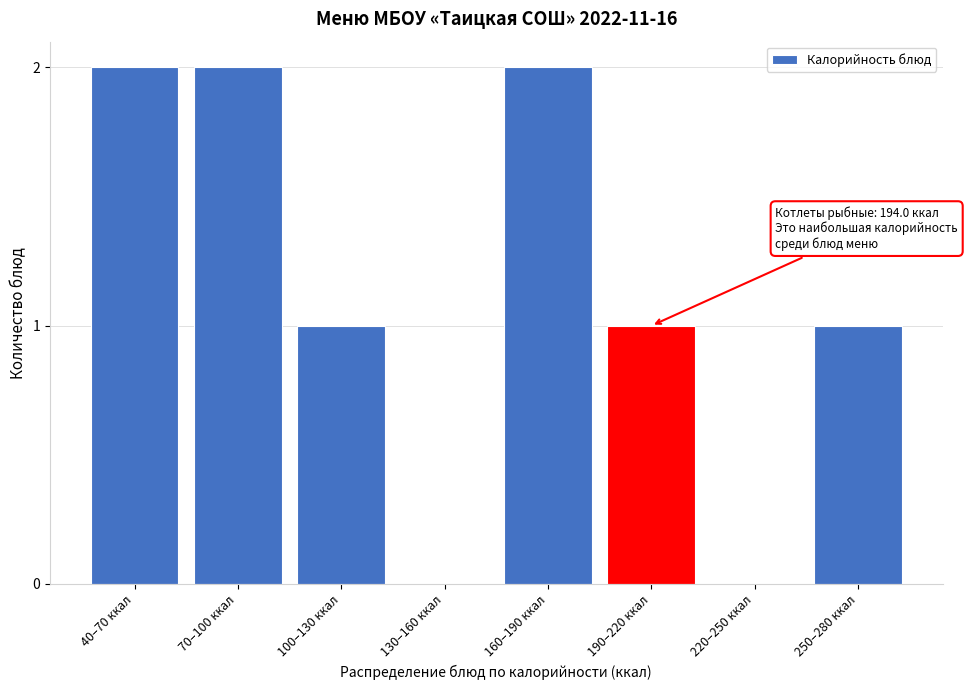

Reading left to right, transcribe all the data shown in this chart.

40–70 ккал=2	70–100 ккал=2	100–130 ккал=1	130–160 ккал=0	160–190 ккал=2	190–220 ккал=1	220–250 ккал=0	250–280 ккал=1